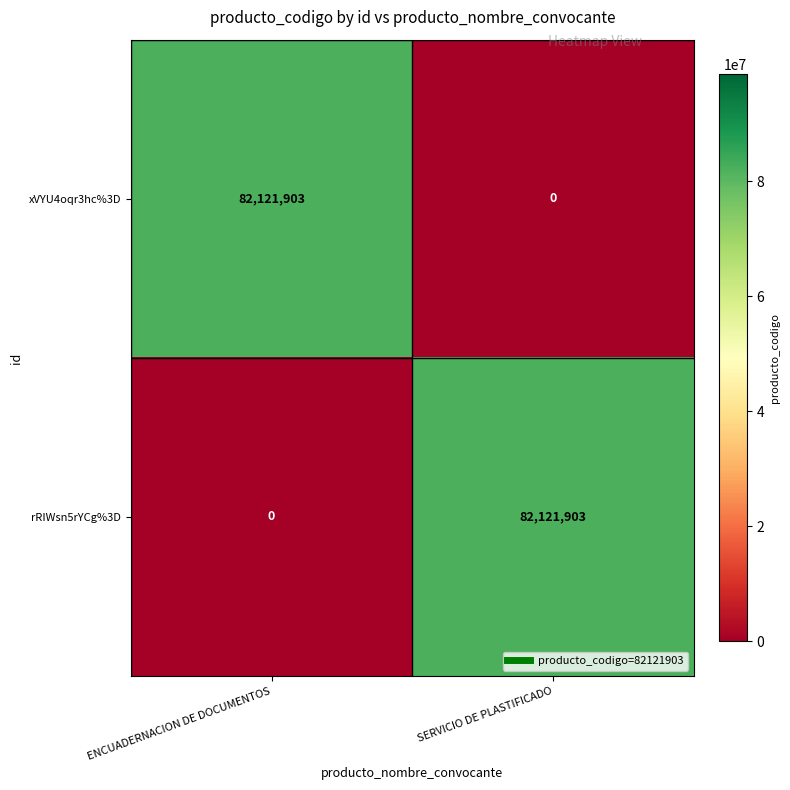

What is the maximum value shown in the chart?

82121903